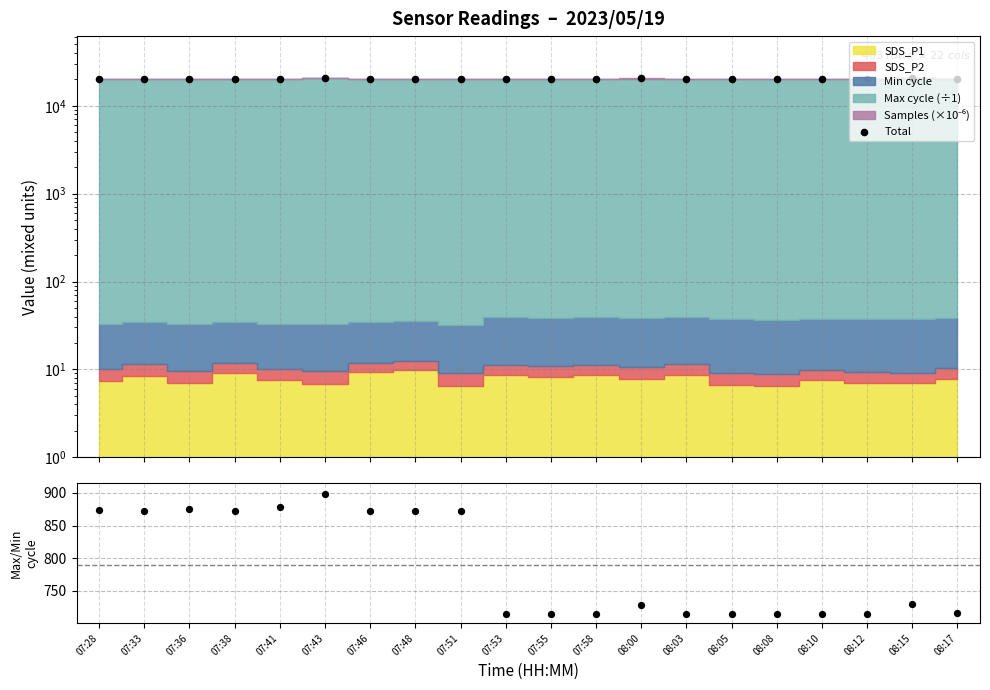

Between 07:48 and 07:46, which is larger?

07:48